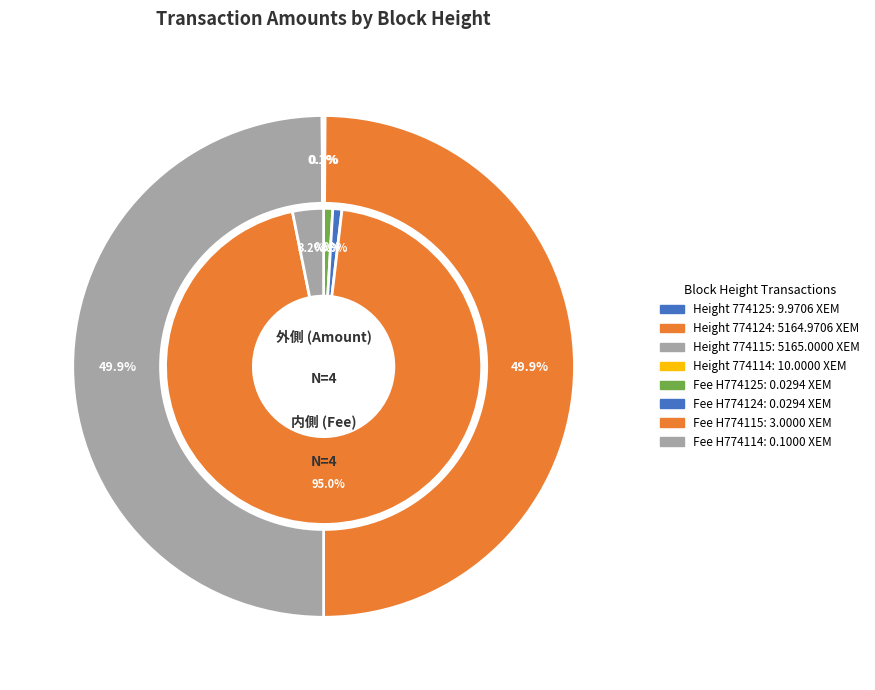

To the nearest percent, what is the average slice percentage?

25%